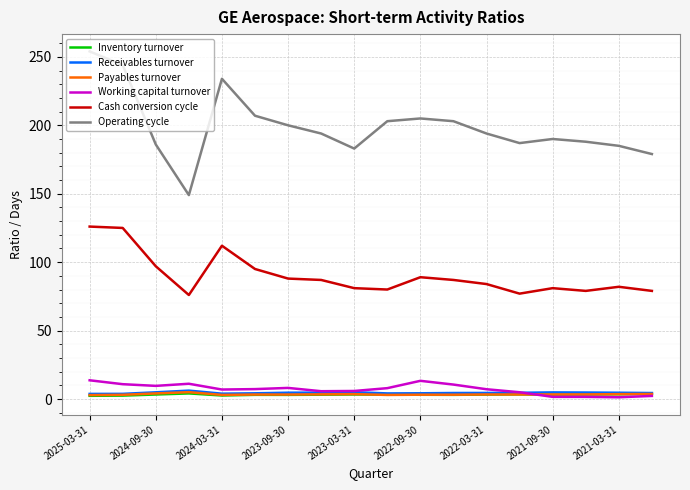

Which series has the largest range (max minus min)?

Operating cycle